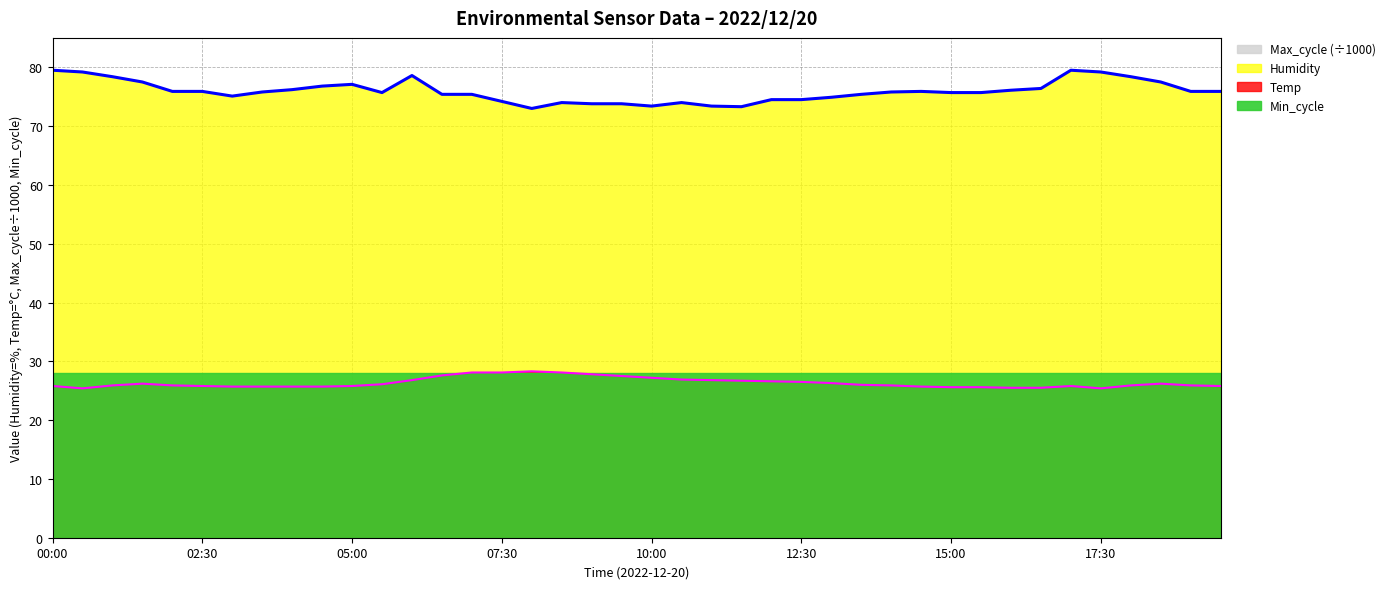

How many interior local valleys does the Humidity series have?

5